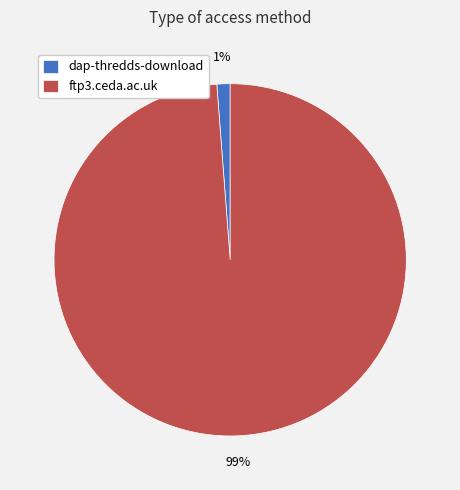

What percentage is the dap-thredds-download slice, to the nearest percent?

1%